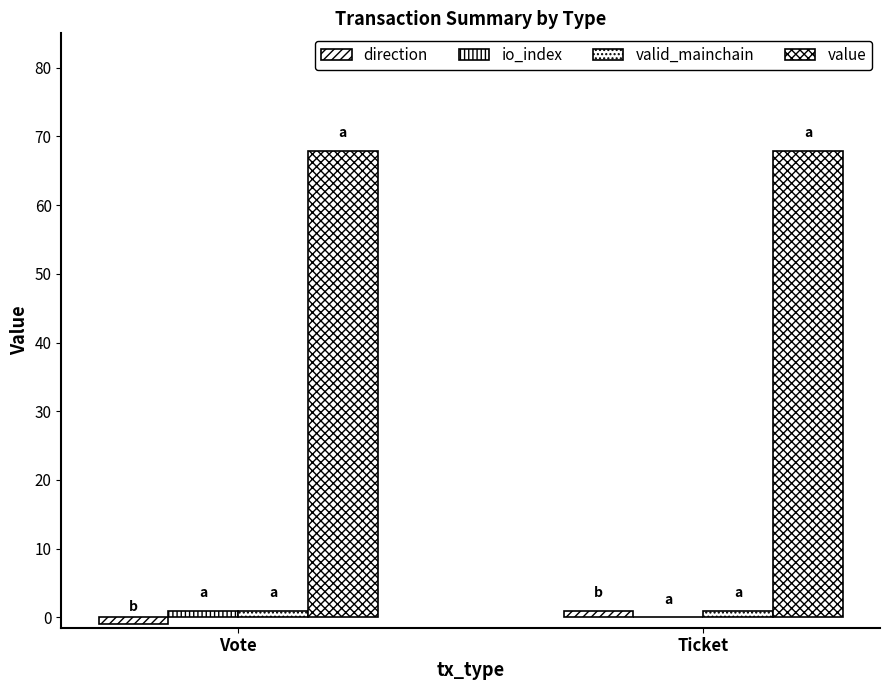

Are the bars horizontal?

No